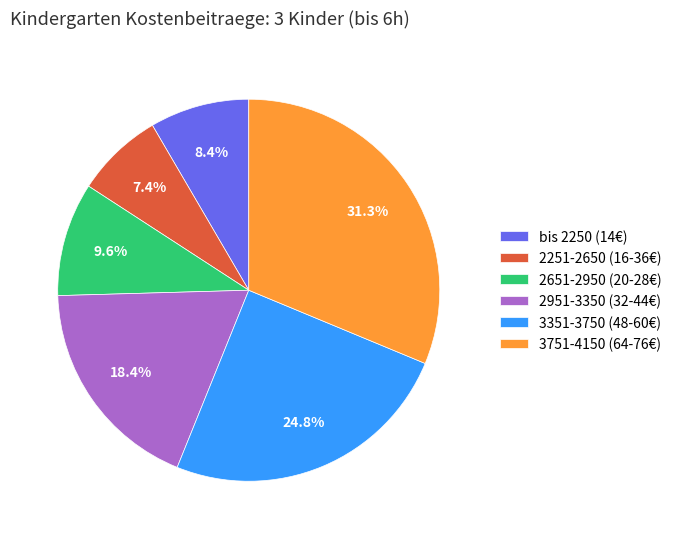

What percentage do 3751-4150 (64-76€) and 2651-2950 (20-28€) together represent?

40.9%